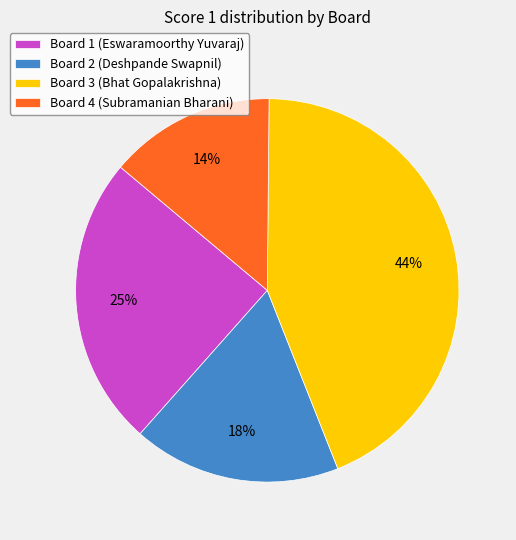

True or false: Board 1 (Eswaramoorthy Yuvaraj) accounts for 25% of the total.

True